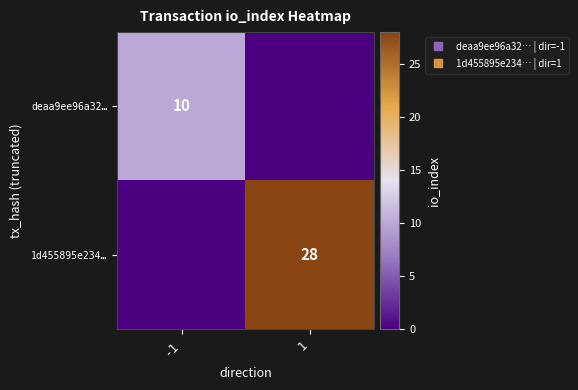

Where is deaa9ee96a32… nearest to the value 5?

-1